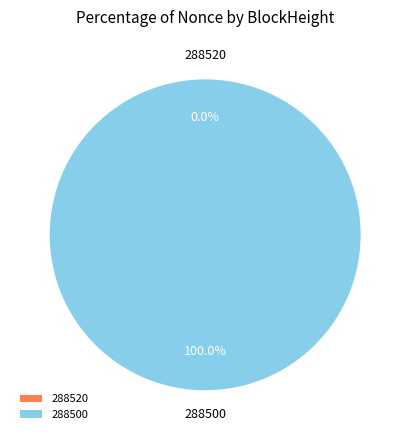

To the nearest percent, what is the average slice percentage?

50%